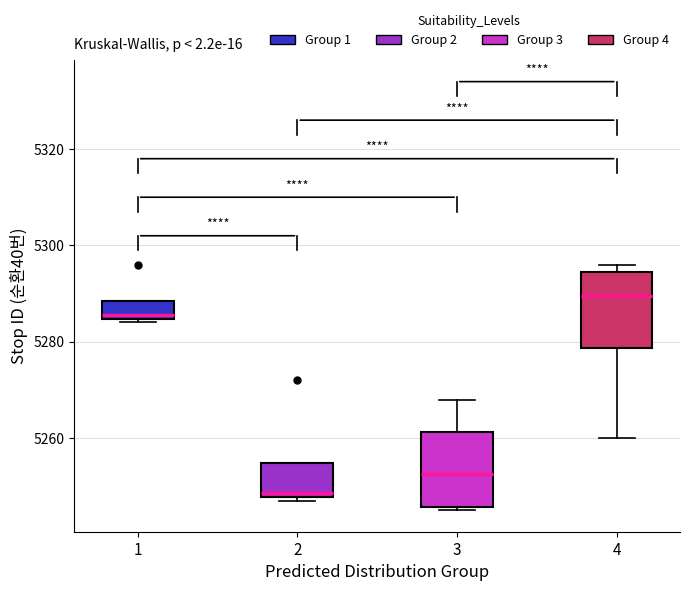

Which box's median line is the highest?

4